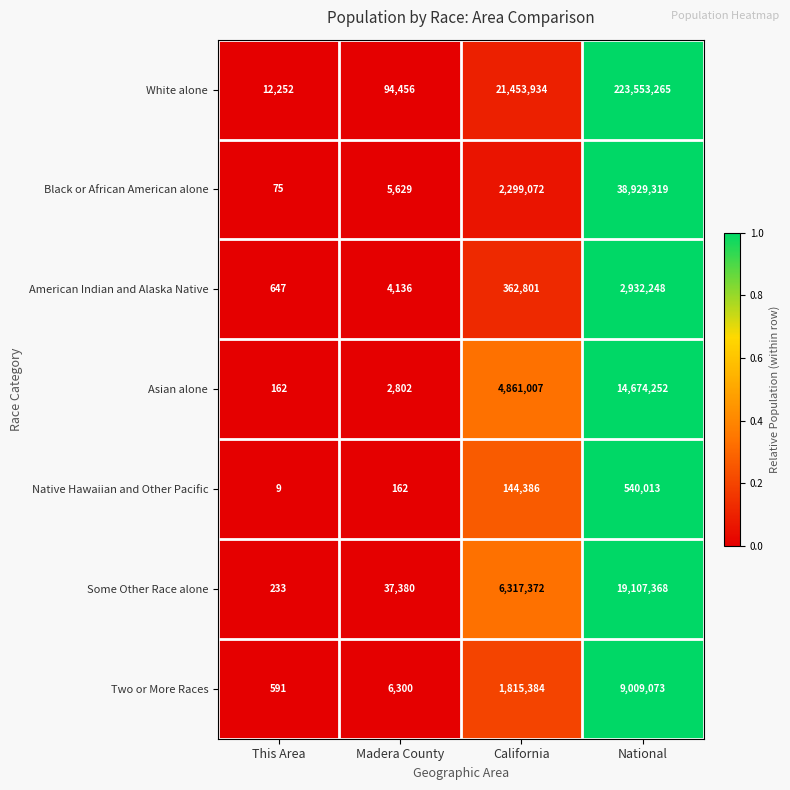

What is the difference between the maximum and minimum values in the Native Hawaiian and Other Pacific series?

540004